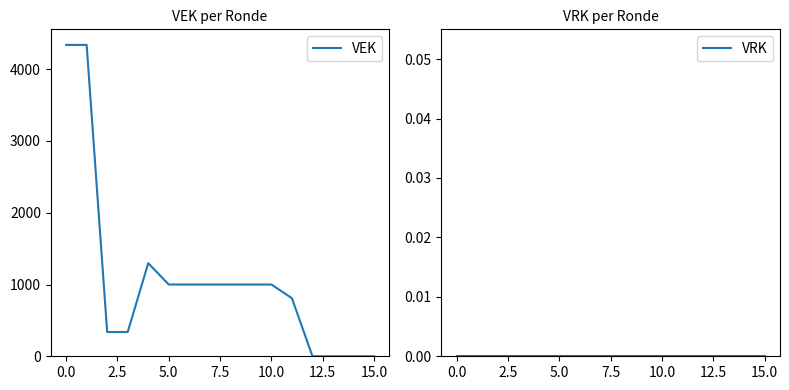

The value of VEK at 10.0 is 1000. True or false?

True